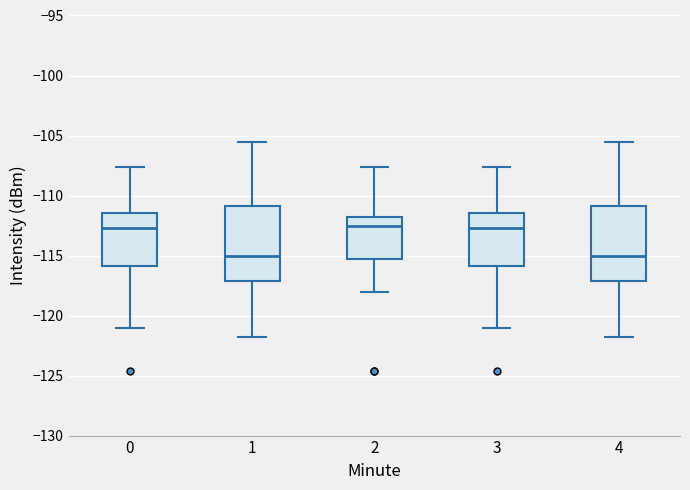

Reading left to right, transcribe this box plot: for each box, give where its median line is, the range the box spans, and where its two whiskers end, as read against the y-axis. The values are not printed on the chart, so give them approximately, as read against the axis.

0: median -112.5, box -116.0 to -111.5, whiskers -121.0 to -107.5
1: median -115.0, box -117.0 to -111.0, whiskers -122.0 to -105.5
2: median -112.5, box -115.5 to -112.0, whiskers -118.0 to -107.5
3: median -112.5, box -116.0 to -111.5, whiskers -121.0 to -107.5
4: median -115.0, box -117.0 to -111.0, whiskers -122.0 to -105.5